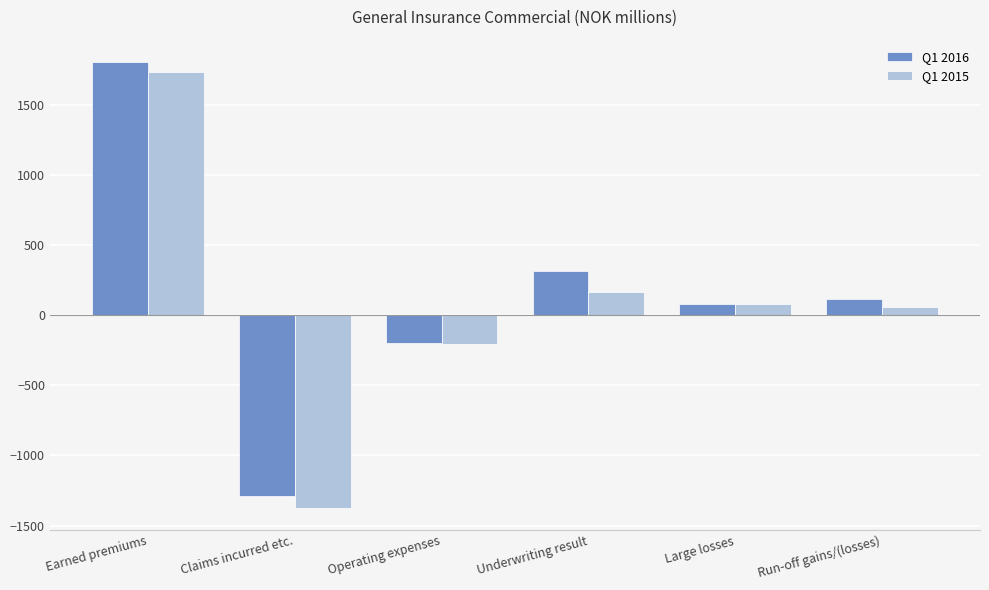

What is the total value across all series at Earned premiums?

3542.6